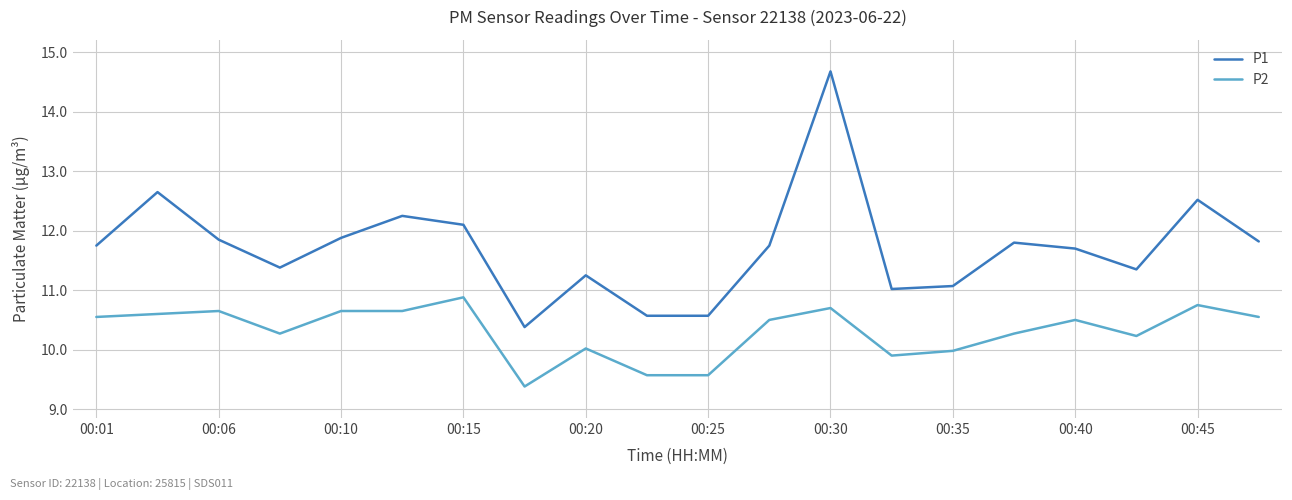

Rank the series by their average value, from highest to lowest.

P1, P2